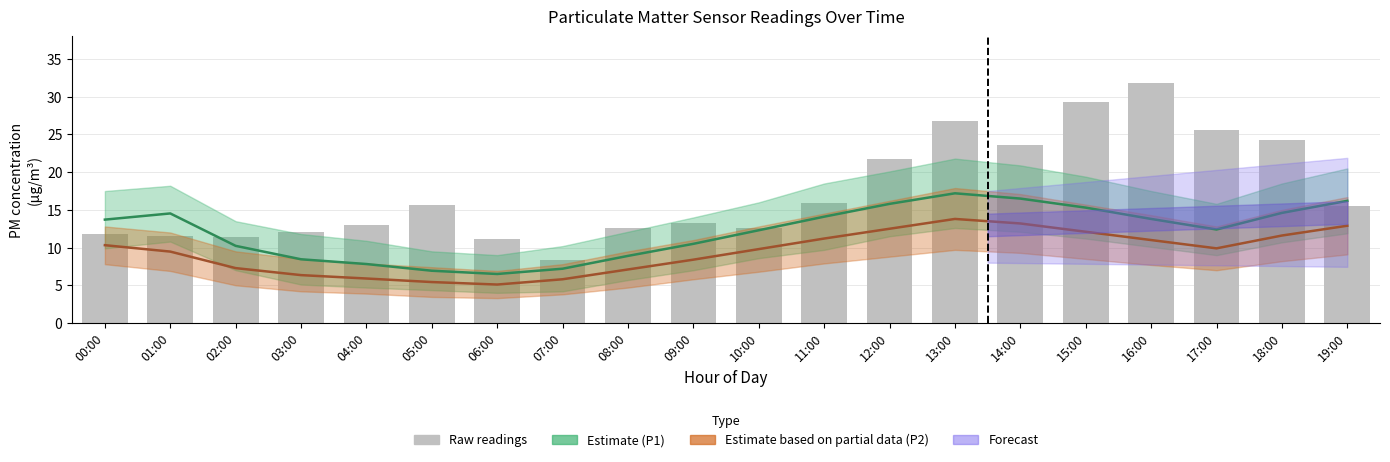

The value of P1 estimate at 08:00 is 8.9. True or false?

True